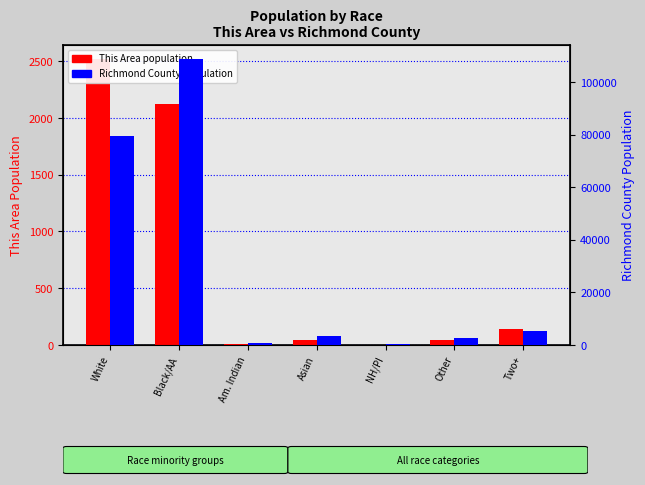

At how many categories does at least one series exceed 83645?

1